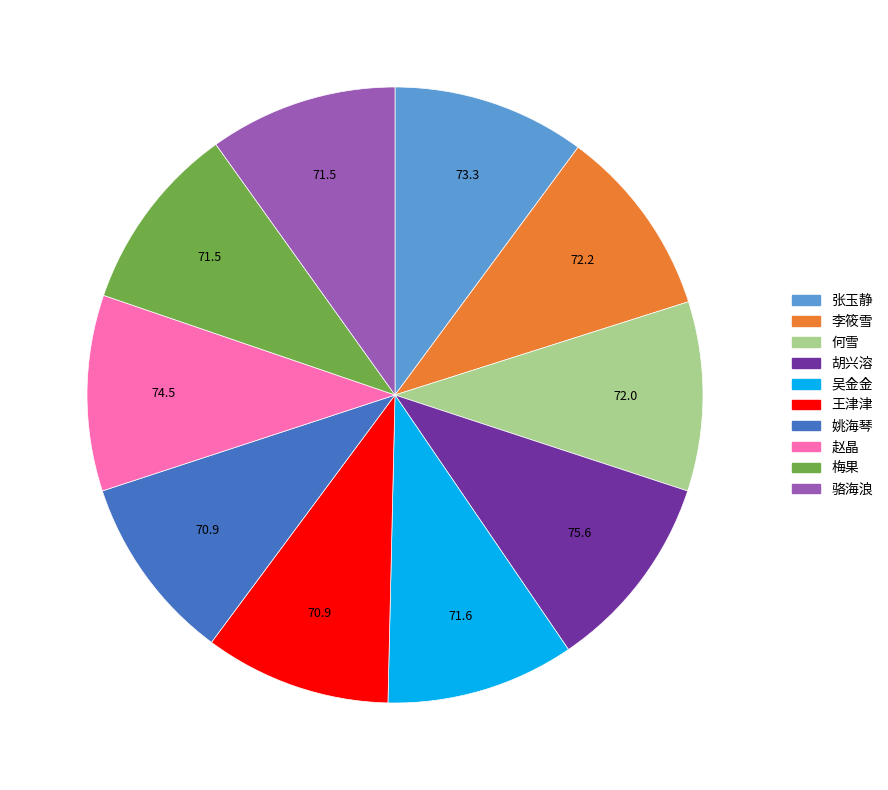

The 胡兴溶 slice represents 20% of the pie. True or false?

False